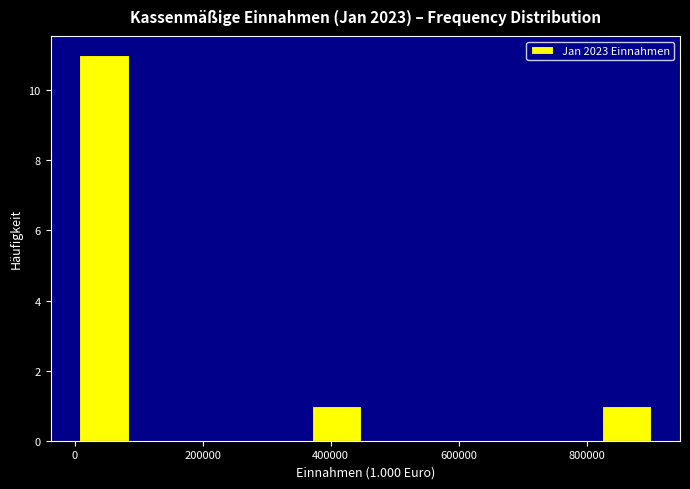

Which range on the x-axis has the tallest bar?

0 to 100000